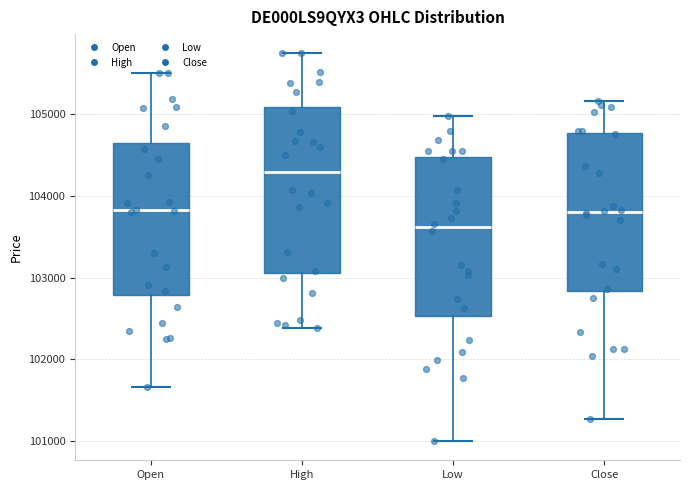

Which box's median line is the highest?

High